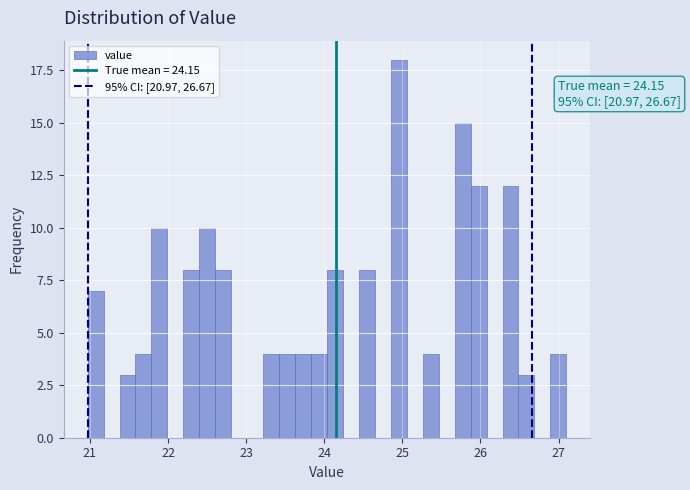

Around what value on the x-axis is the tallest bar? Give the approximate position of its centre, as read against the axis.

25.0